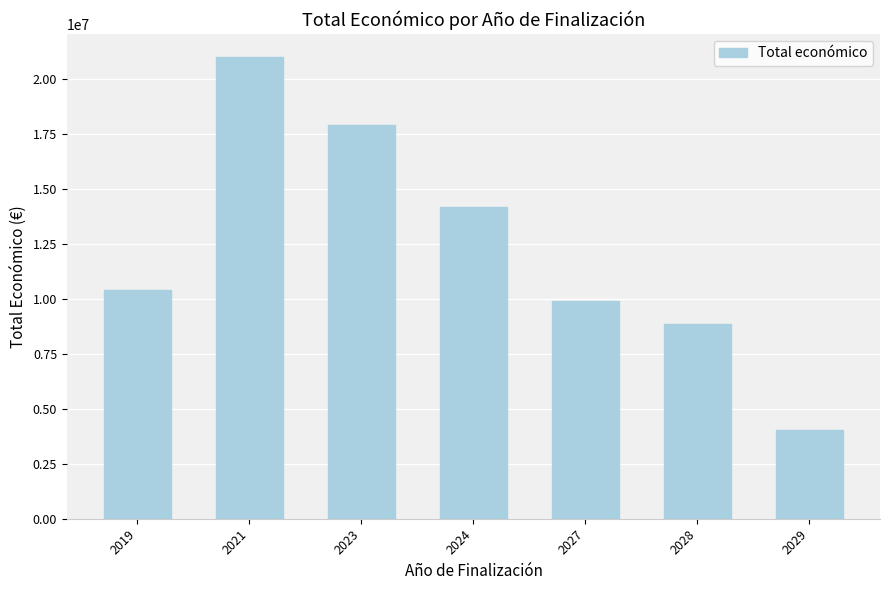

True or false: the data shows 17896604 at 2023.

True